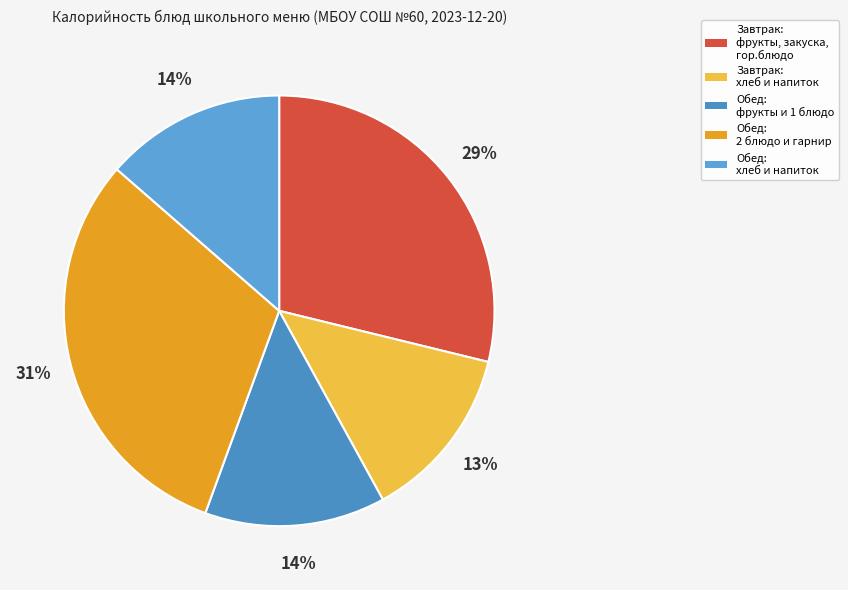

Does any single category account for the majority?

No